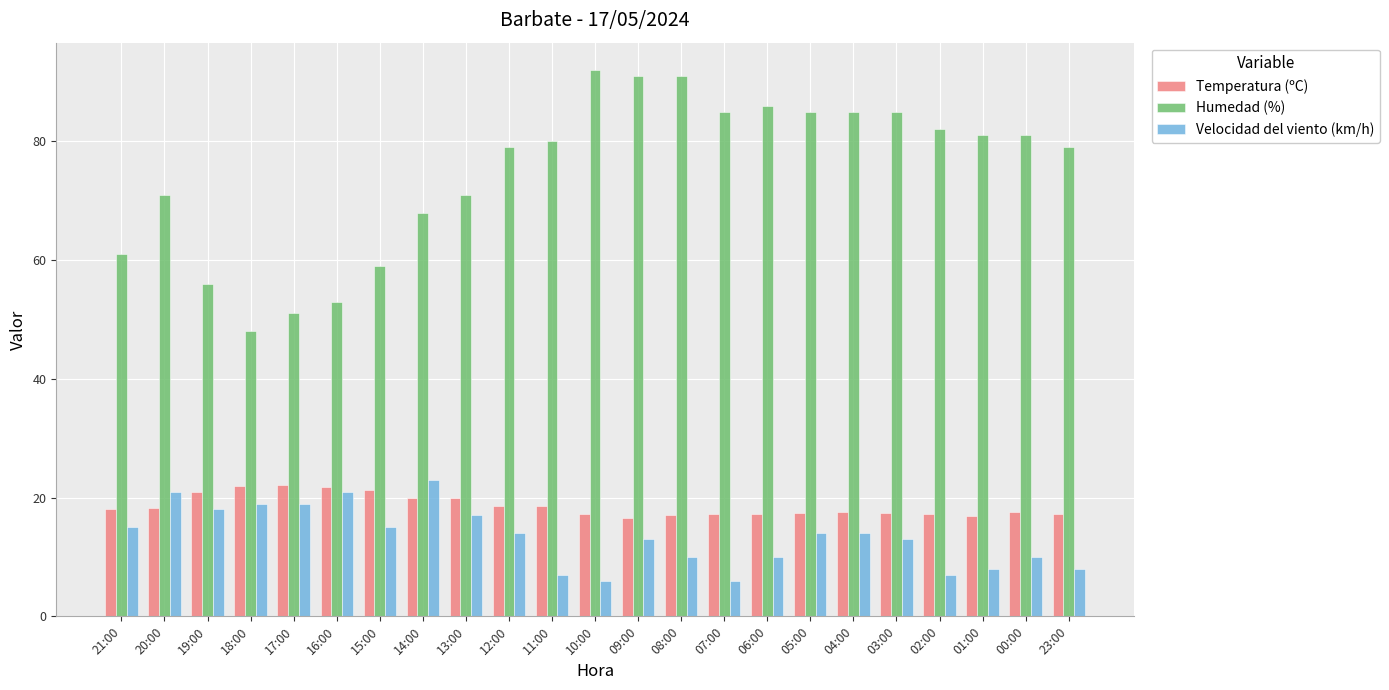

The value of Humedad (%) at 06:00 is 50.5. True or false?

False